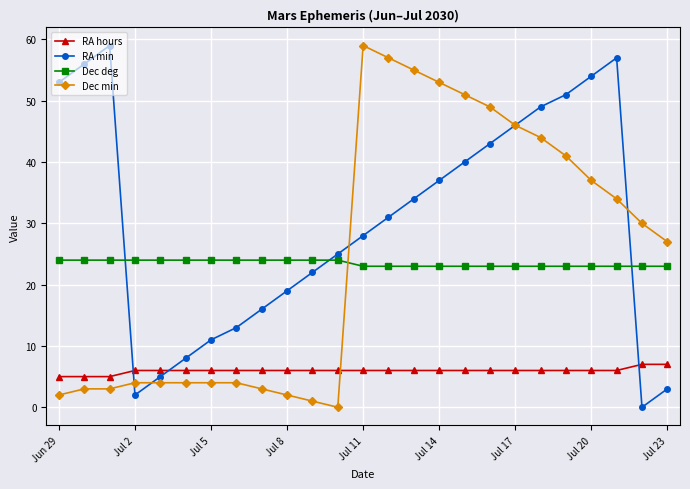

What are all the series names shown in the legend?

RA hours, RA min, Dec deg, Dec min